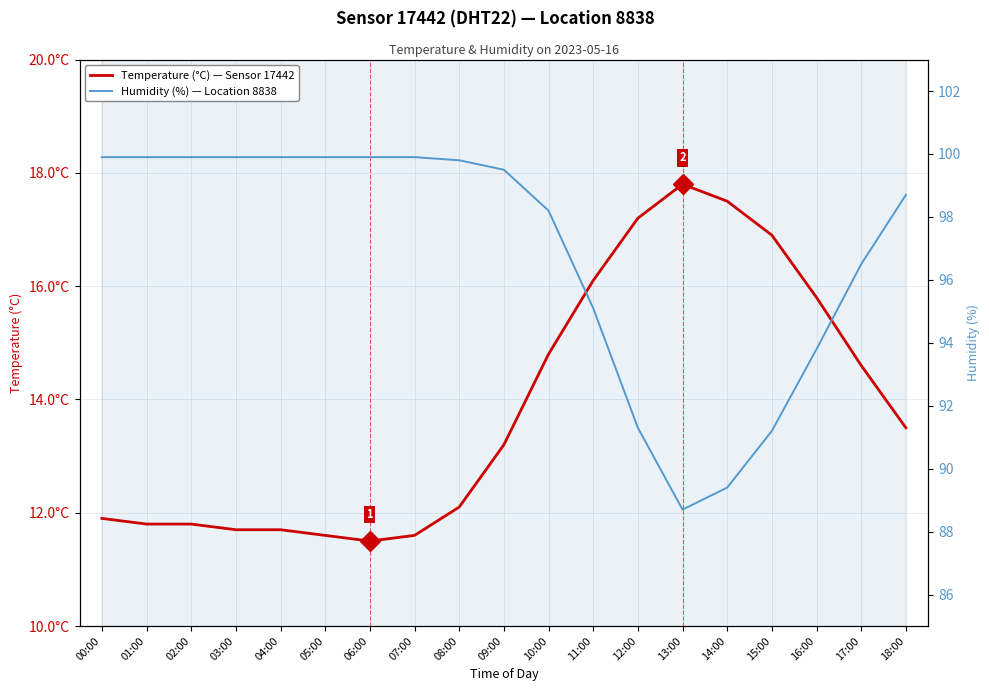

What position from the right is 02:00?

17